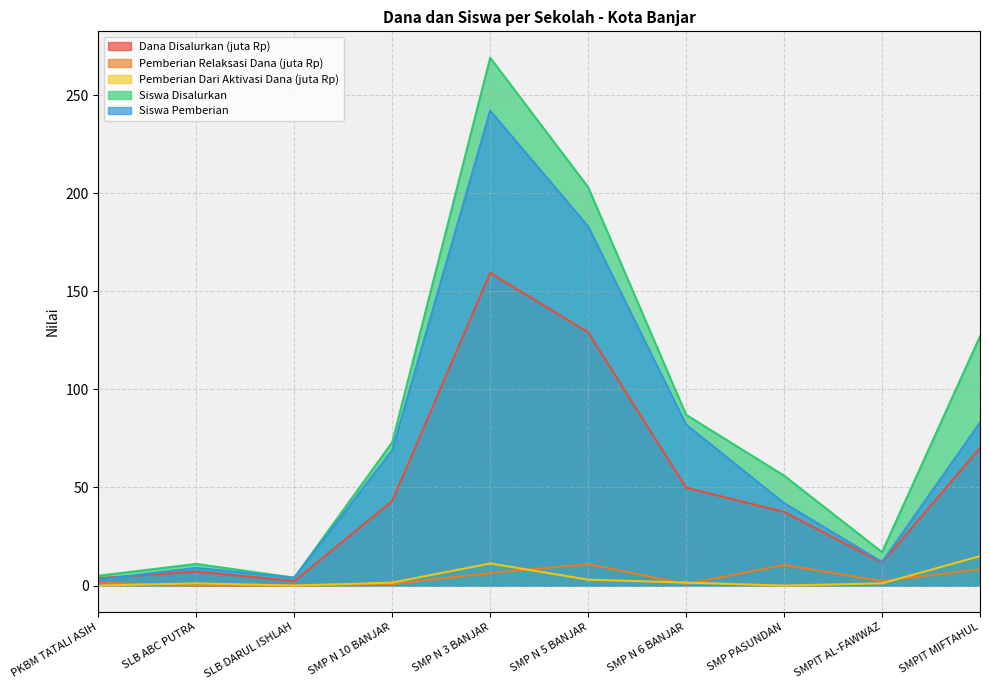

In Pemberian Relaksasi Dana, how many points are lower than both neighbors (excluding endpoints)?

2